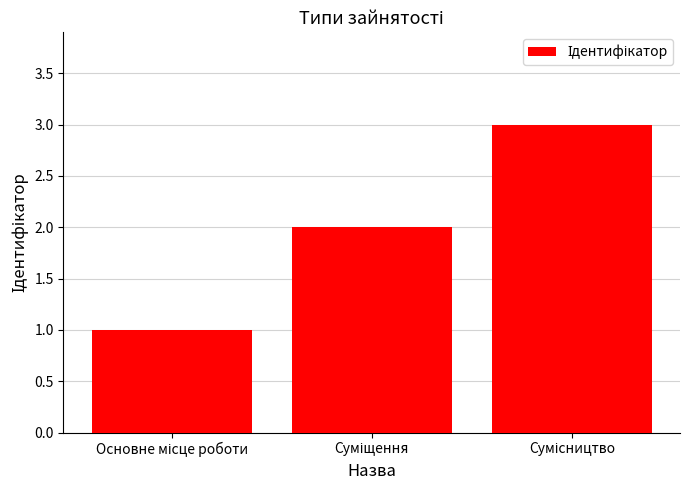

What is the sum of all values?

6